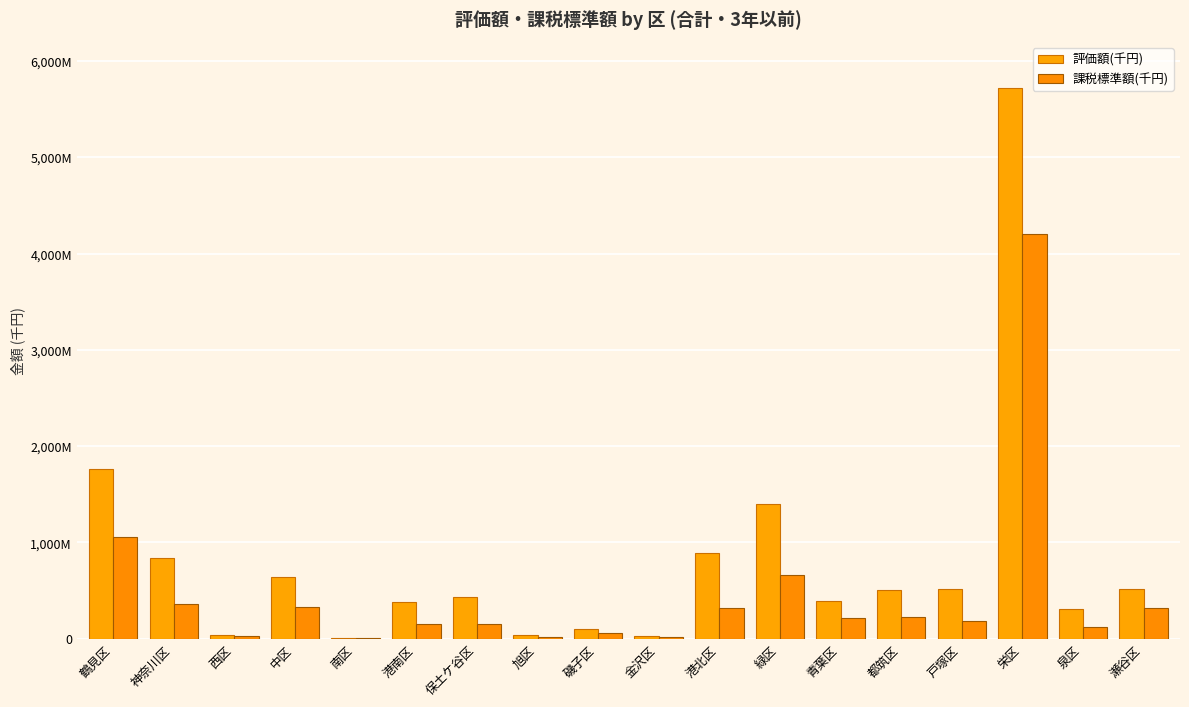

Are the bars horizontal?

No